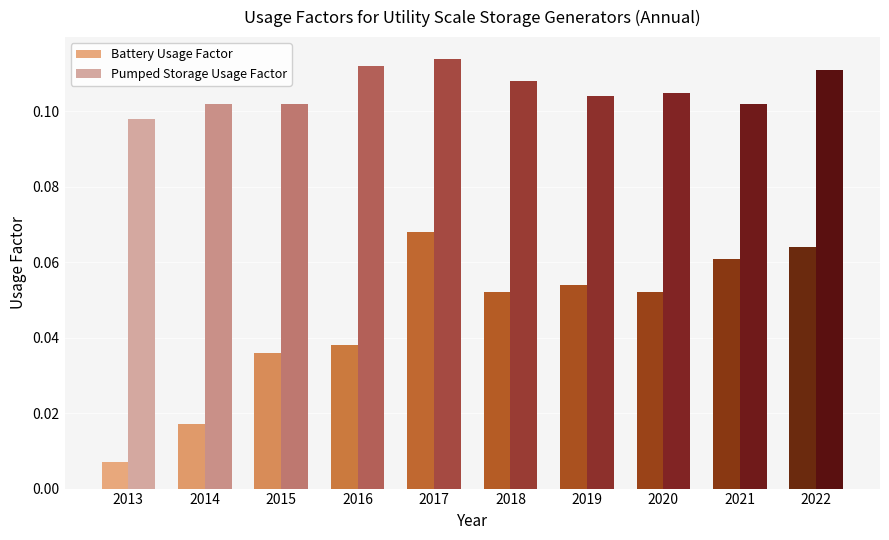

How many Battery Usage Factor values are between 0 and 1?

10